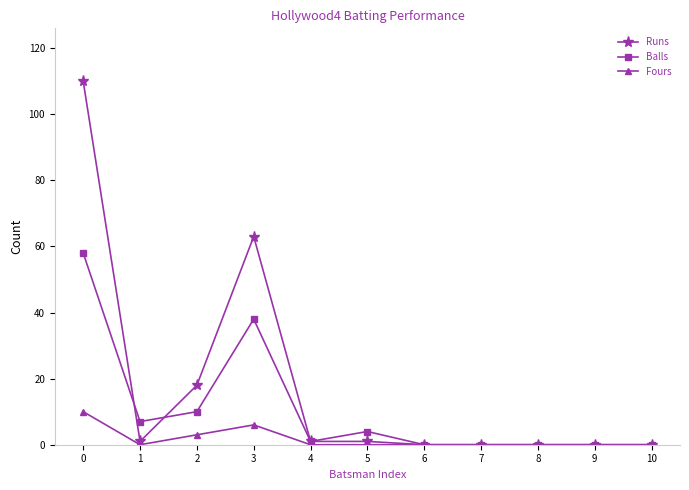

How many lines are shown in the chart?

3